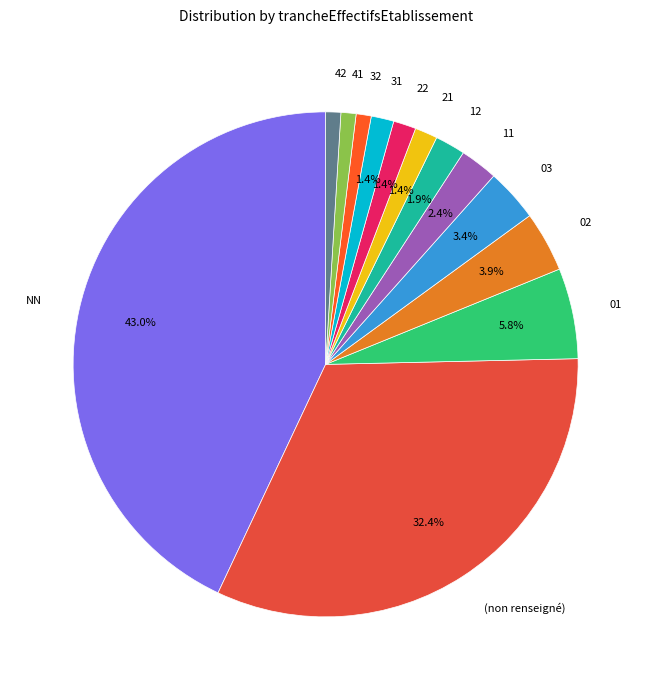

What percentage is NOT represented by 12?

98.1%